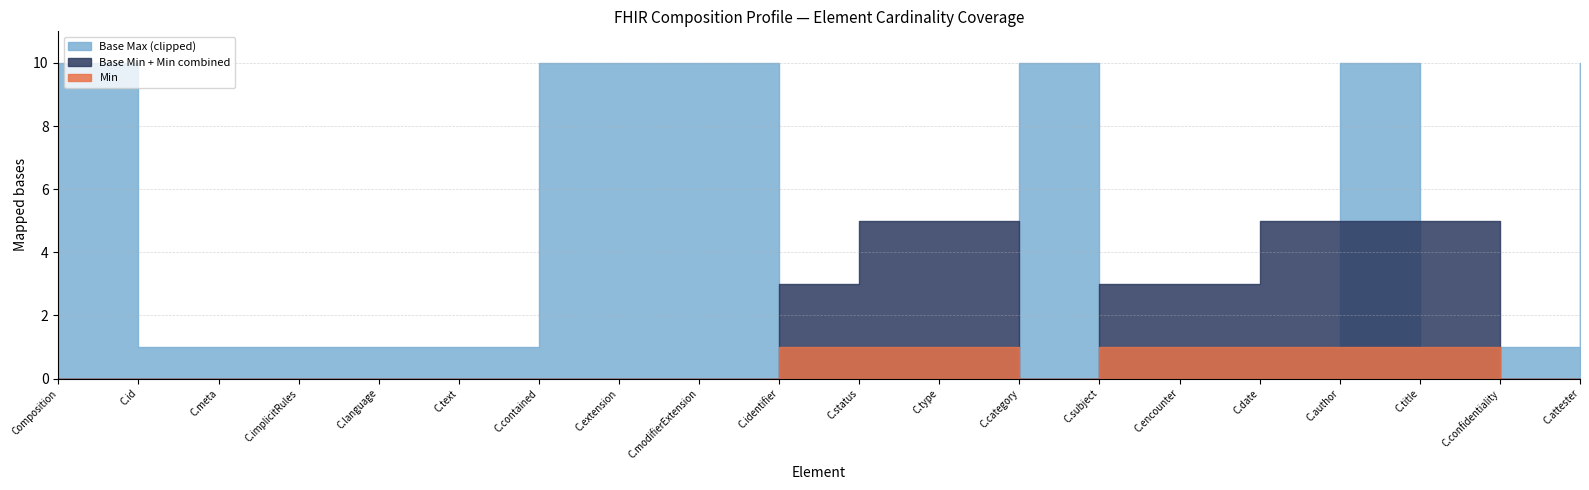

What is the difference between the Min values at Composition.identifier and Composition.id?

1